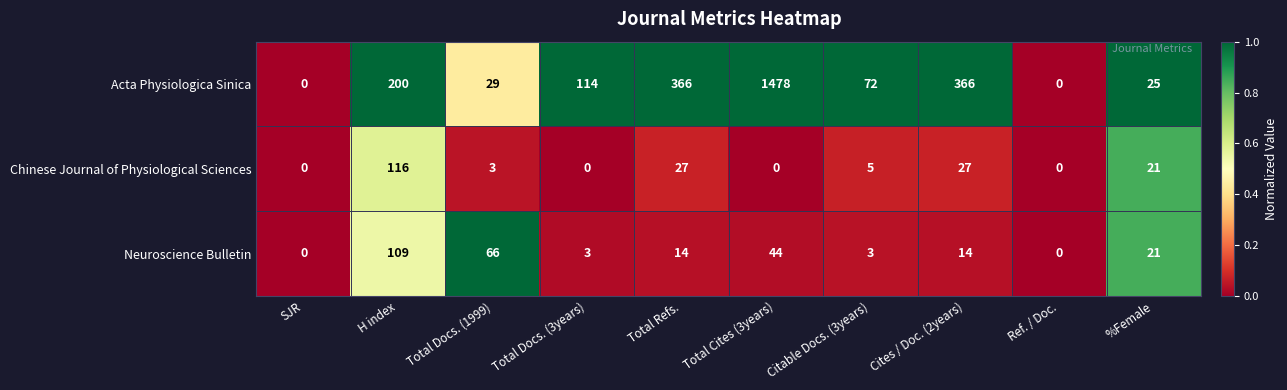

At which category is the sum across all series the highest?

Total Cites (3years)